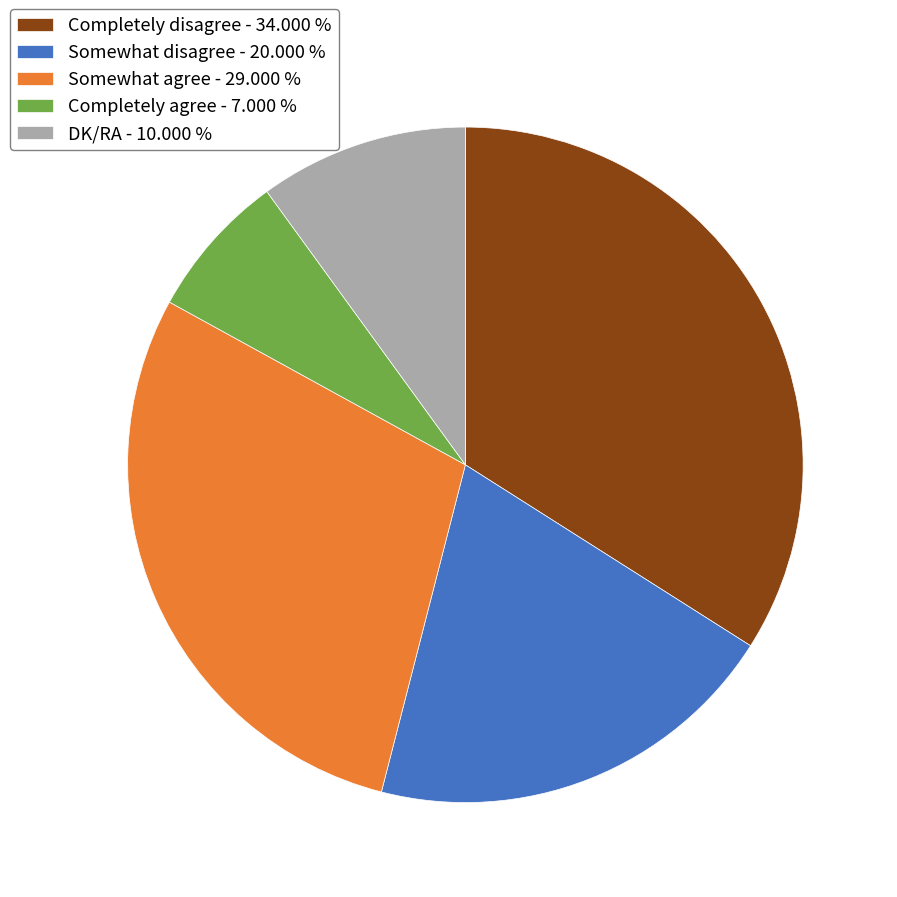

True or false: Completely agree accounts for 20% of the total.

False